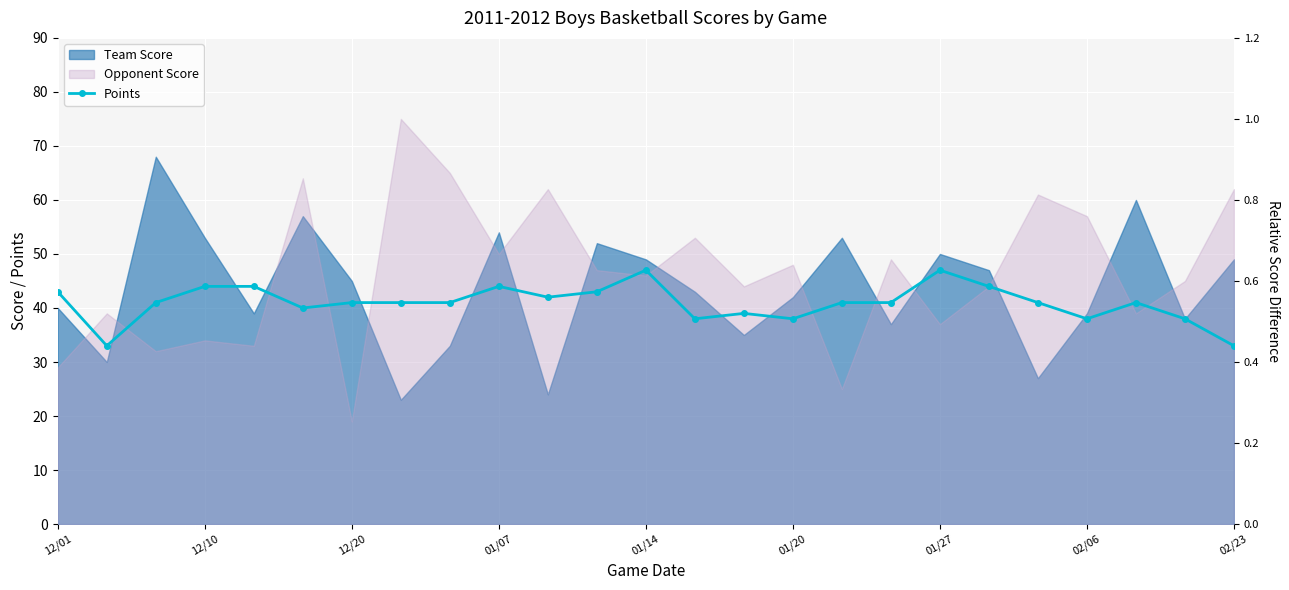

What is the lowest value of the Points series?

33